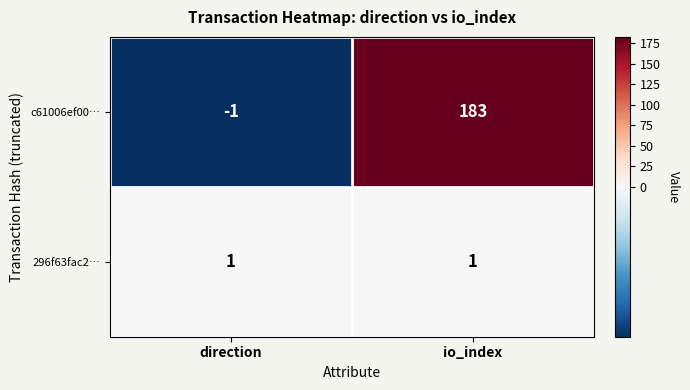

Count the number of data series in this chart.

2